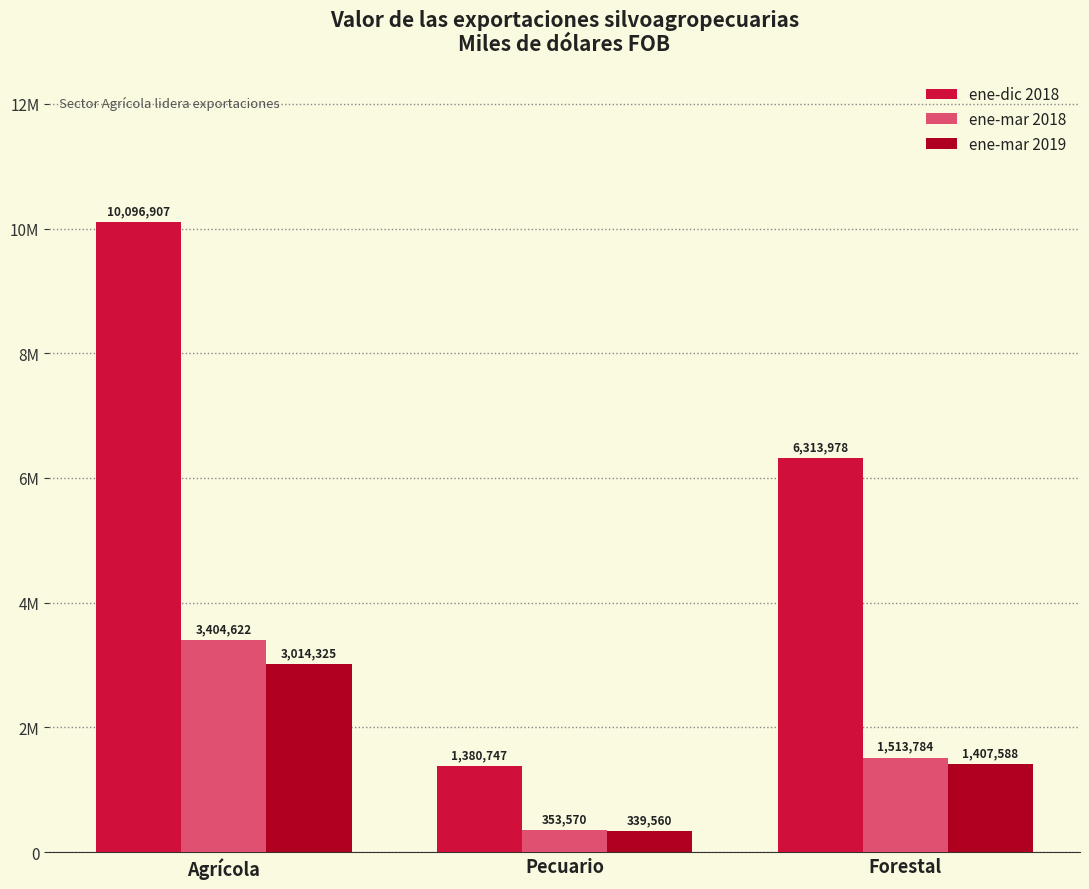

Is it true that ene-mar 2018 equals 107334 at Pecuario?

False